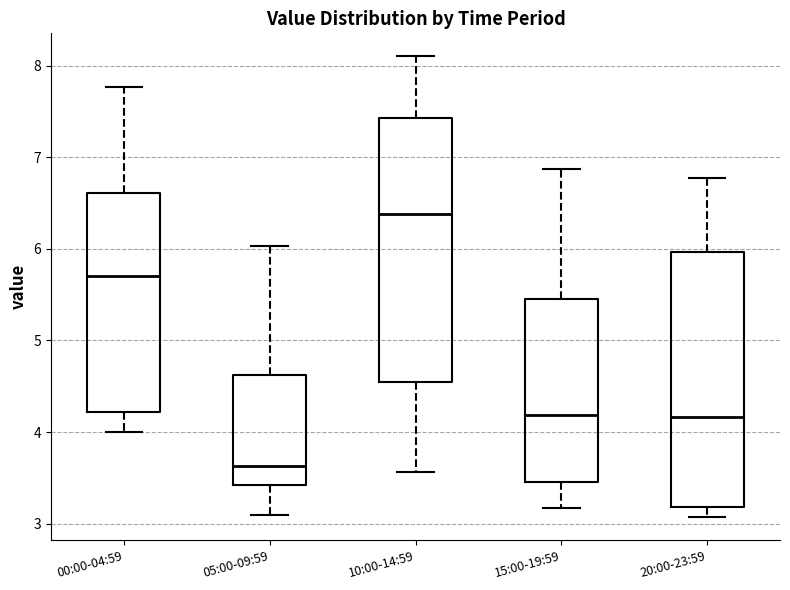

Which box's median line is the lowest?

05:00-09:59